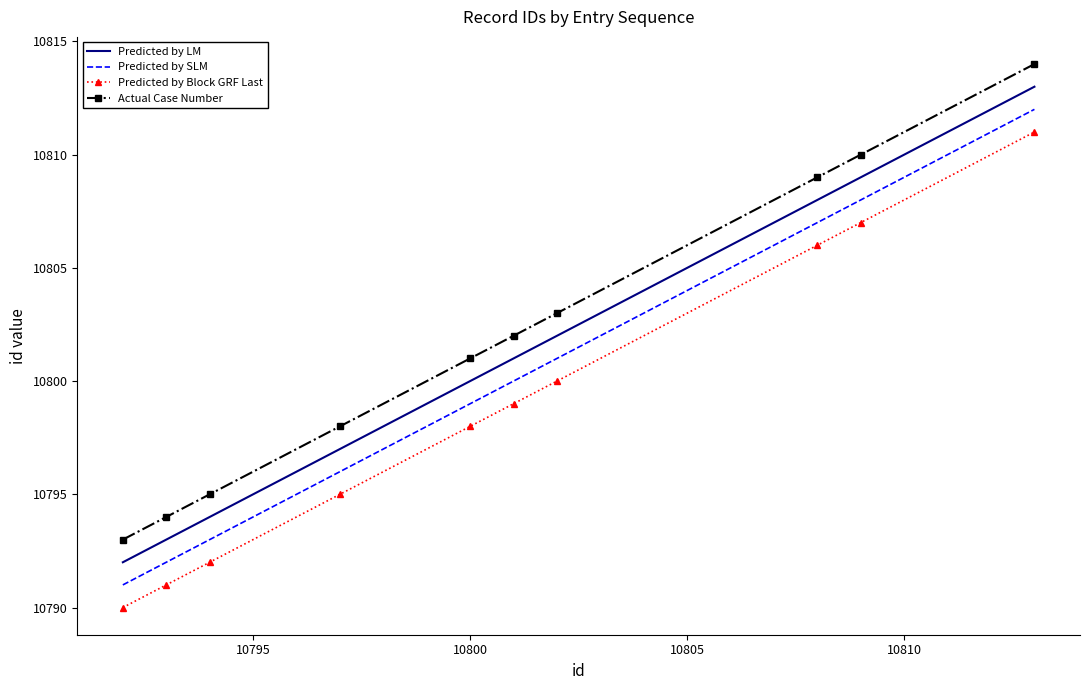

What is the difference between the second highest and minimum values in the Predicted by LM series?

17